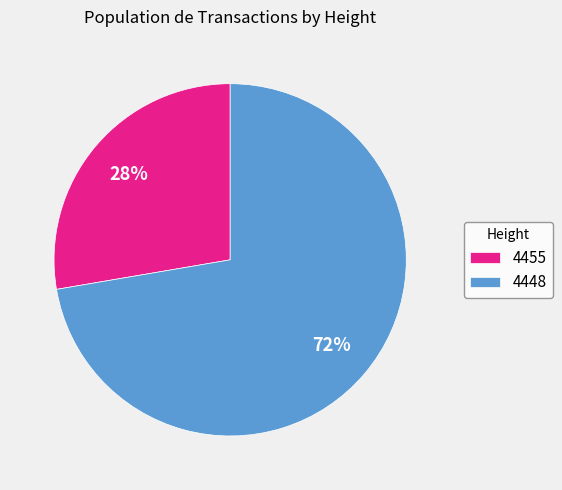

Rank the categories by value from lowest to highest.

4455, 4448